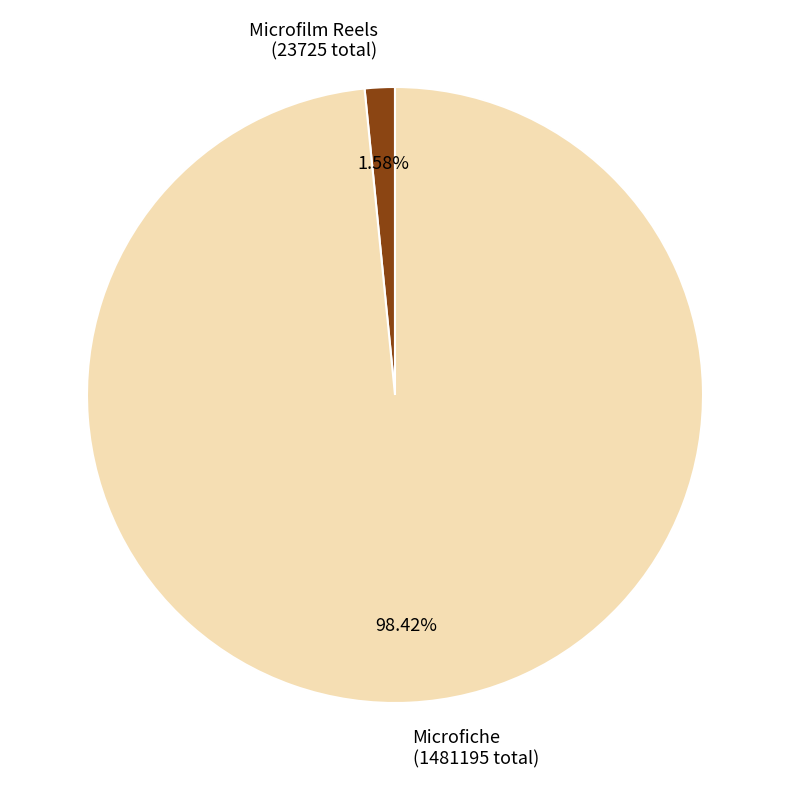

How many slices are in this pie chart?

2